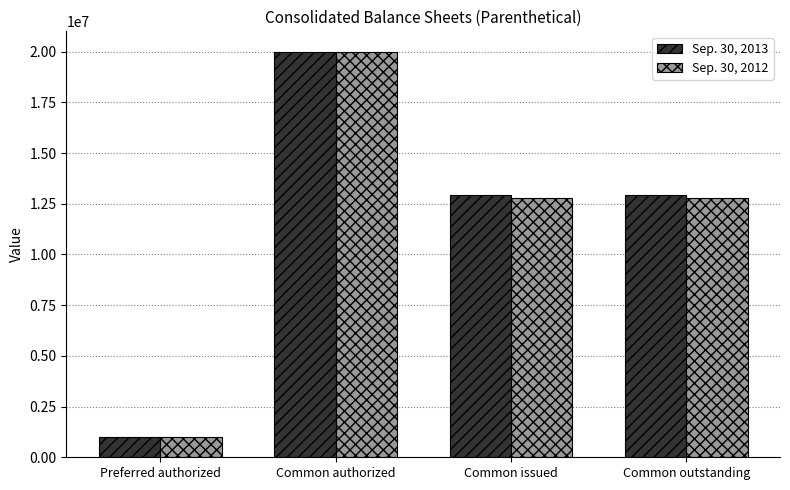

Between Common authorized and Common outstanding, which series saw the biggest shift?

Sep. 30, 2012